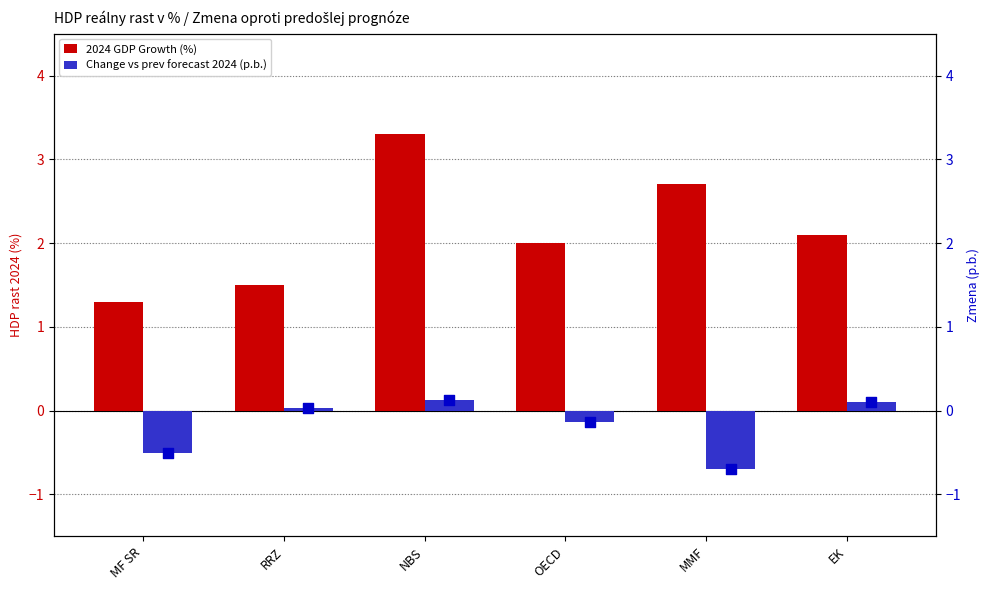

Which series has the largest Y range (max minus min)?

2024 GDP Growth (%)